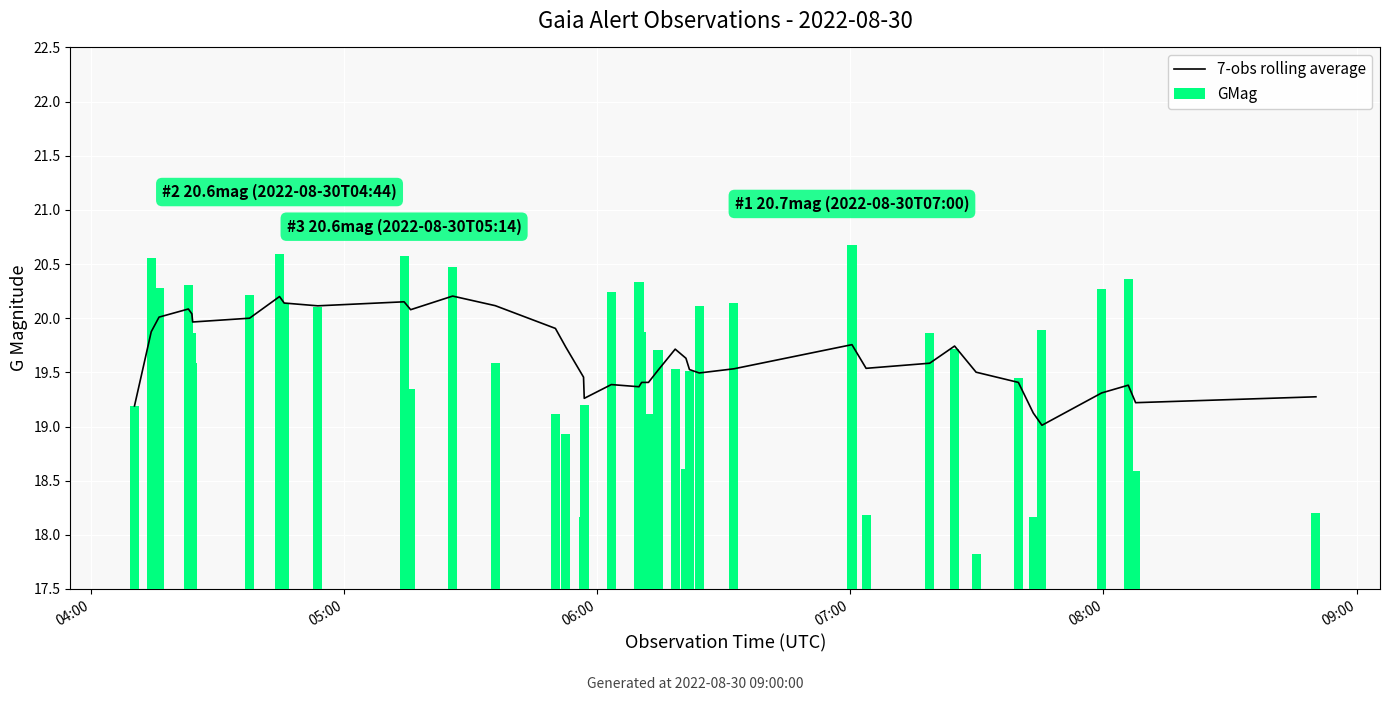

What is the difference between the maximum and second lowest values in the GMag series?

2.5